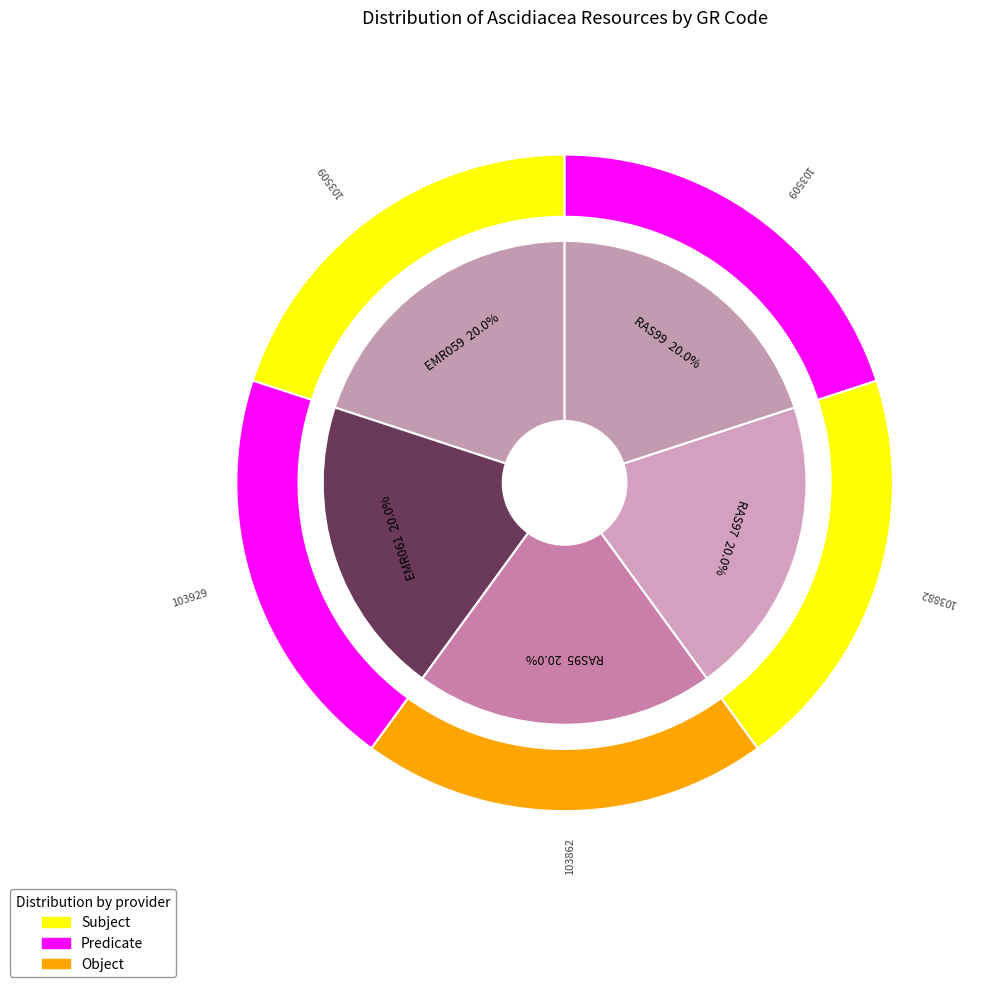

Combined, what portion of the pie is RAS97 and RAS99?

40.0%